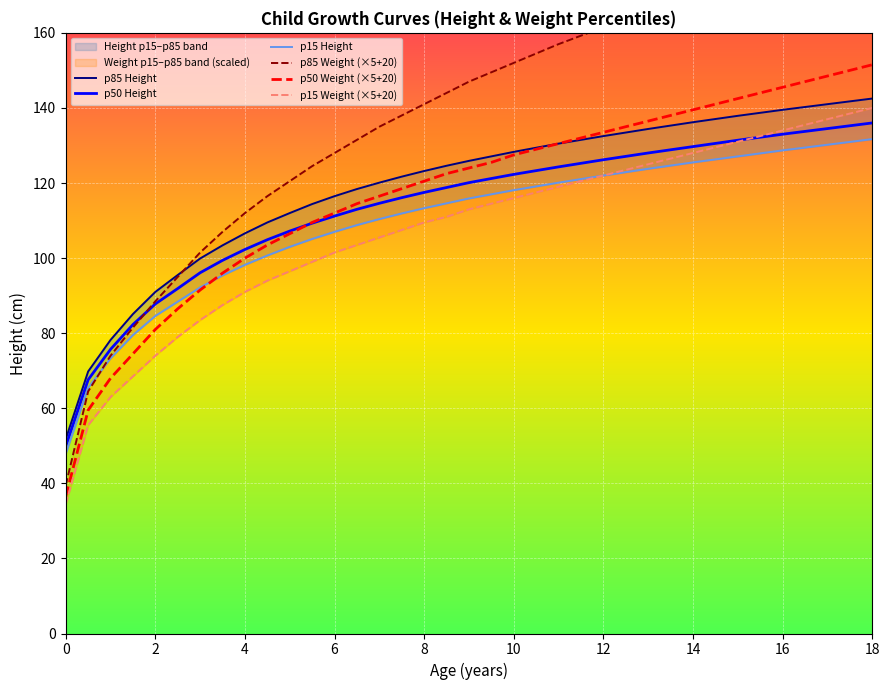

True or false: p50 Weight (×5+20) has more than 2 points higher than both neighbors.

False